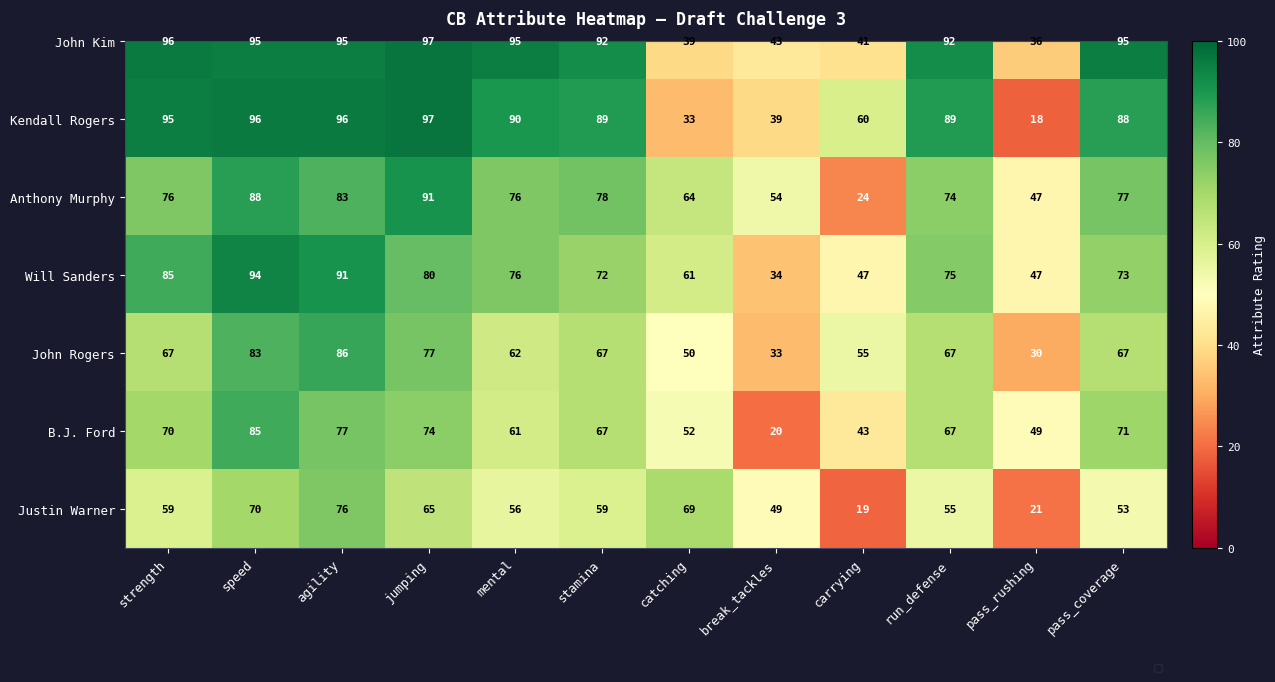

Which category has the lowest value across all series?

pass_rushing